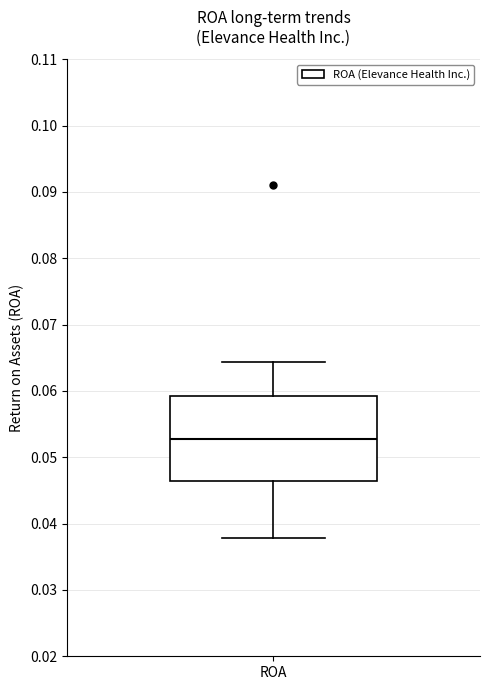

Read this box plot against the y-axis: the position of the median line, the range covered by the box, and the ends of both whiskers. The values are not printed on the chart, so give them approximately, as read against the axis.

median 0.053, box 0.046 to 0.059, whiskers 0.038 to 0.064